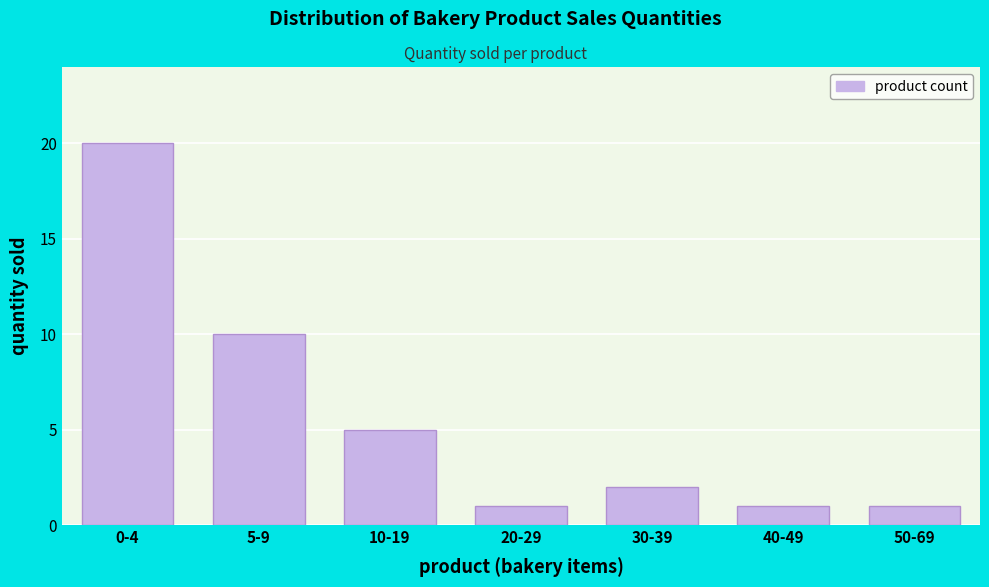

Reading left to right, extract all data points from this chart.

0-4=20	5-9=10	10-19=5	20-29=1	30-39=2	40-49=1	50-69=1